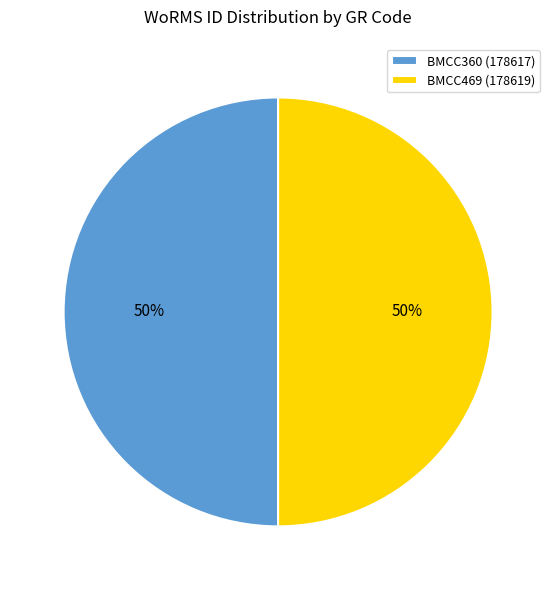

Approximately how many times larger is the value at BMCC469 (178619) compared to BMCC360 (178617)?

1.0